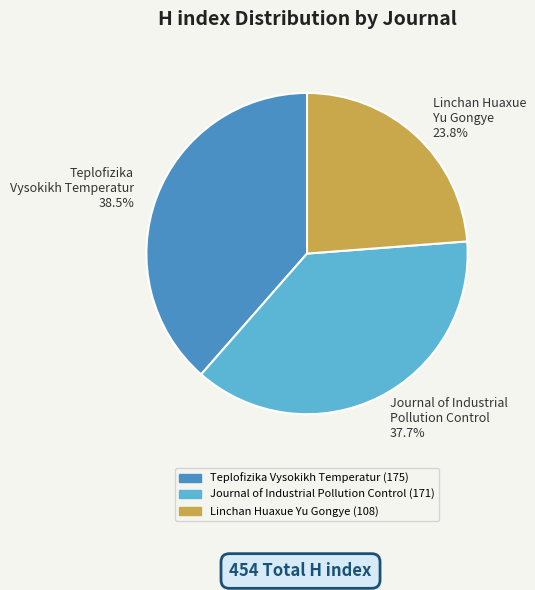

Does Journal of Industrial Pollution Control represent more than half of the total?

No